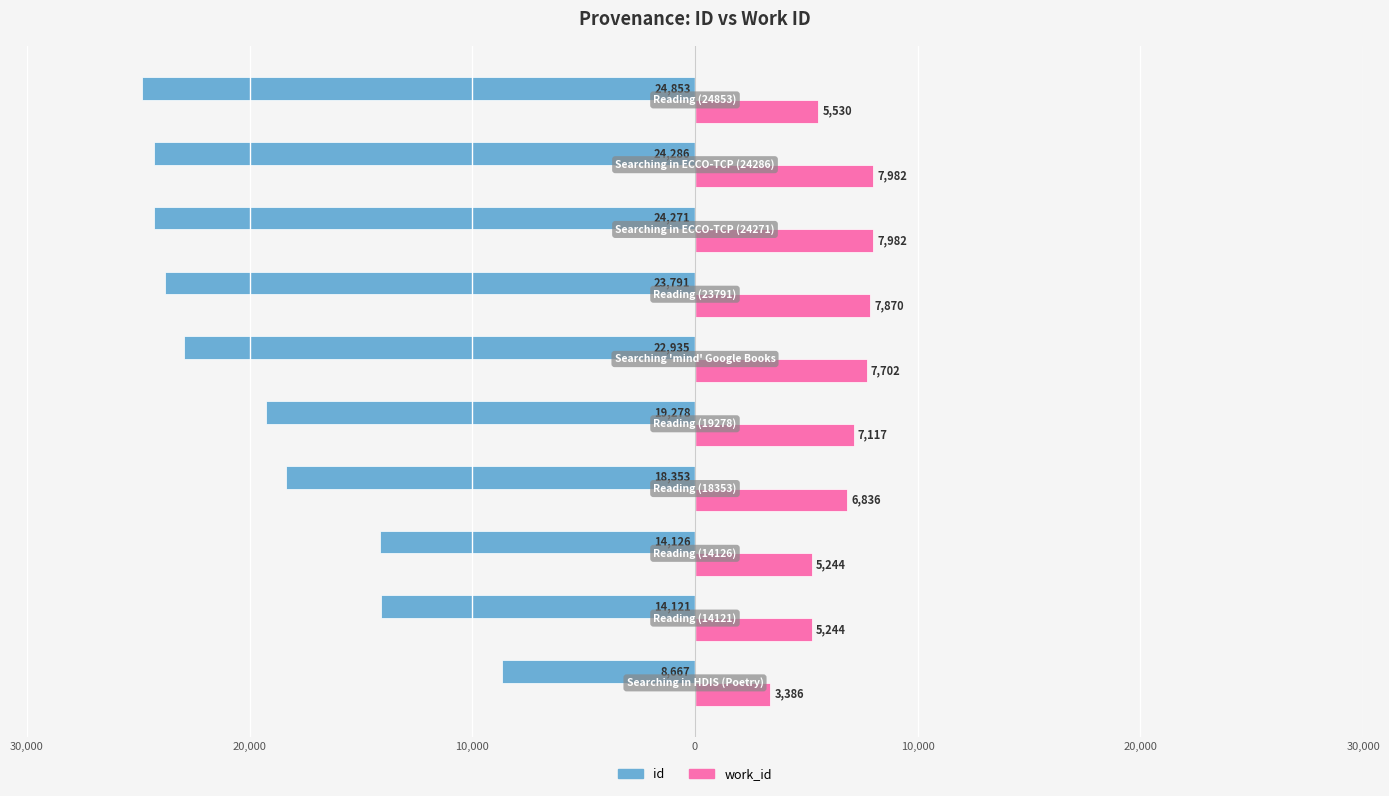

What are all the series names shown in the legend?

id, work_id